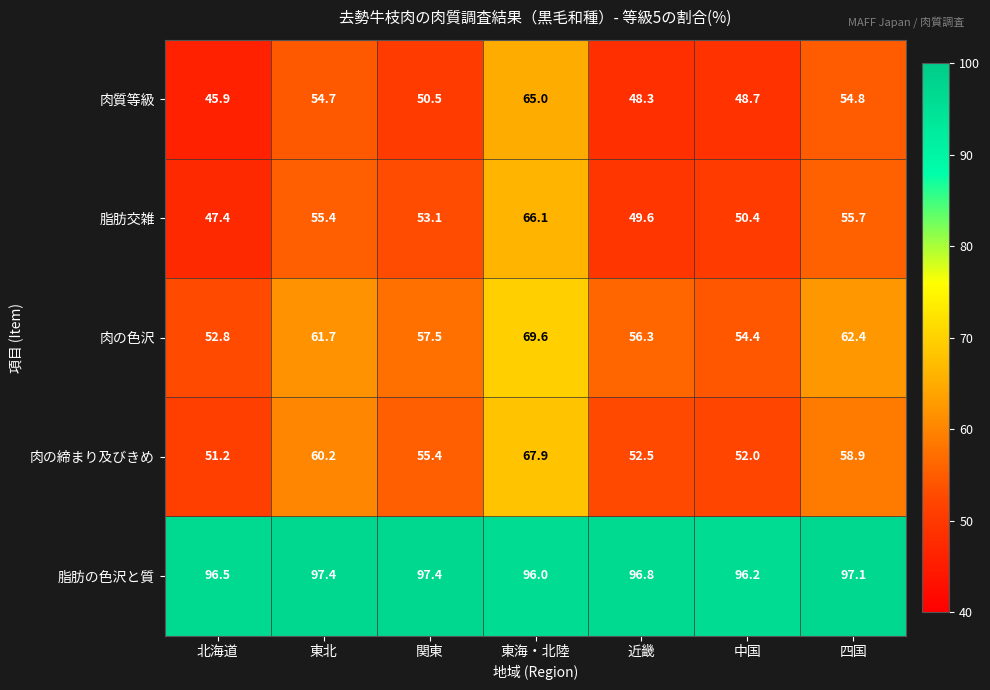

What is the greatest value displayed?

97.4